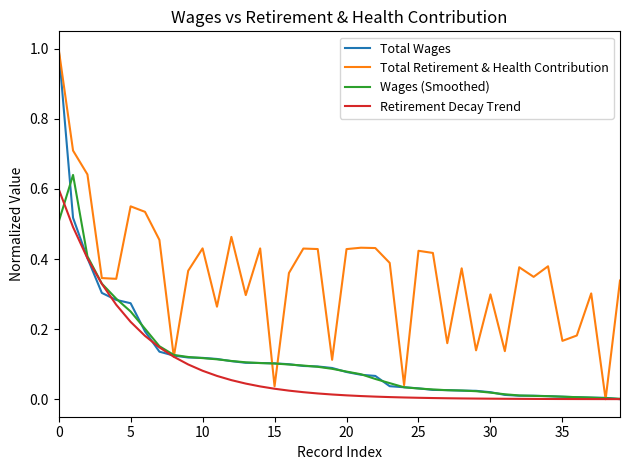

Which series has the largest total across all categories?

Total Retirement & Health Contribution